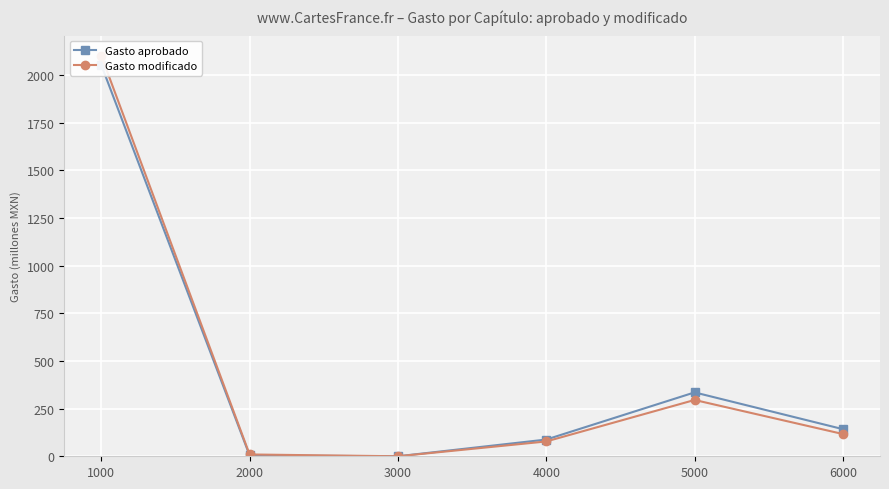

What is the total value across all series at 6000?

258.9